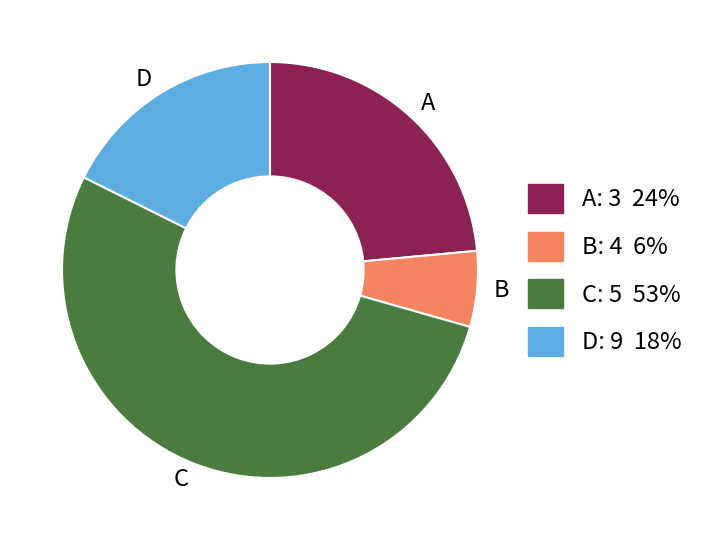

Does any single category account for the majority?

Yes